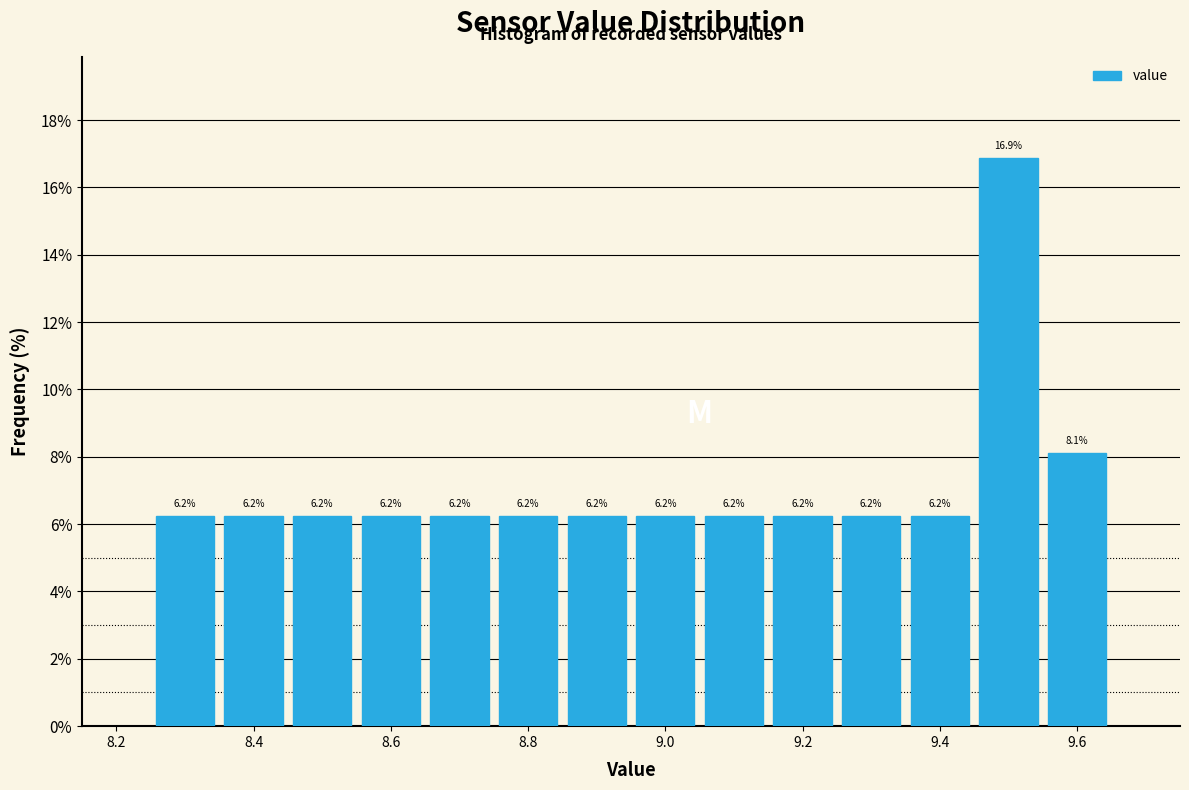

Which range on the x-axis has the tallest bar?

9.45 to 9.55